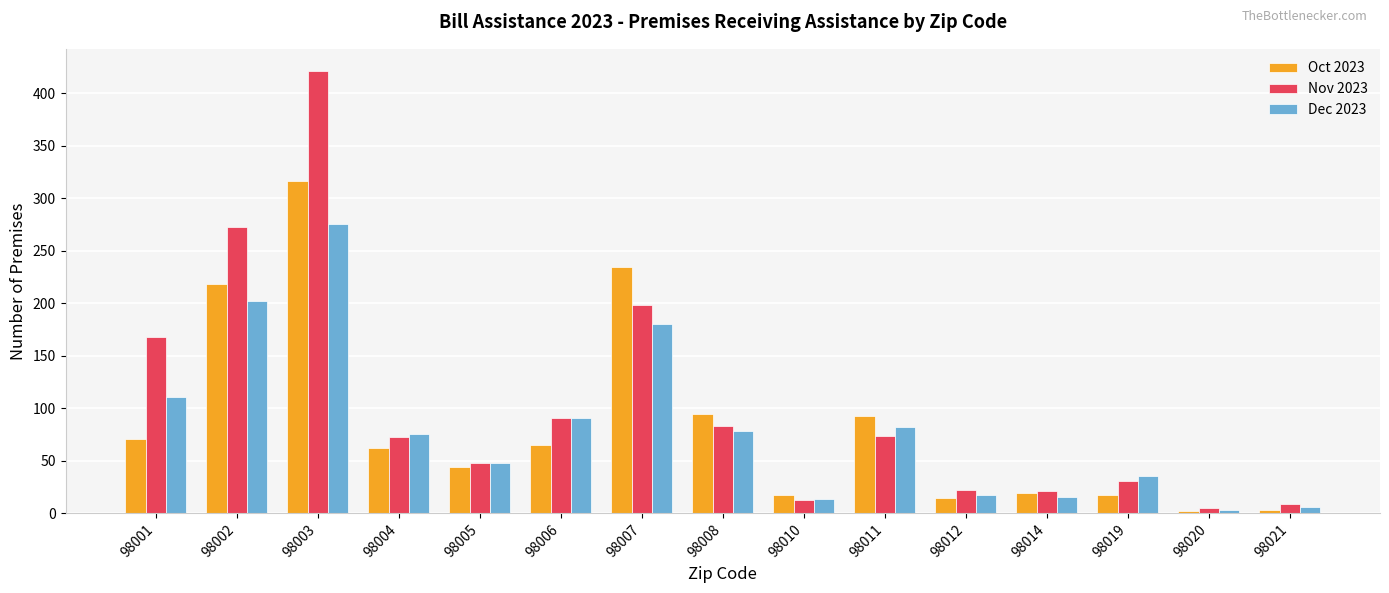

What is the value of the Oct 2023 bar at the 12th from the left?

19